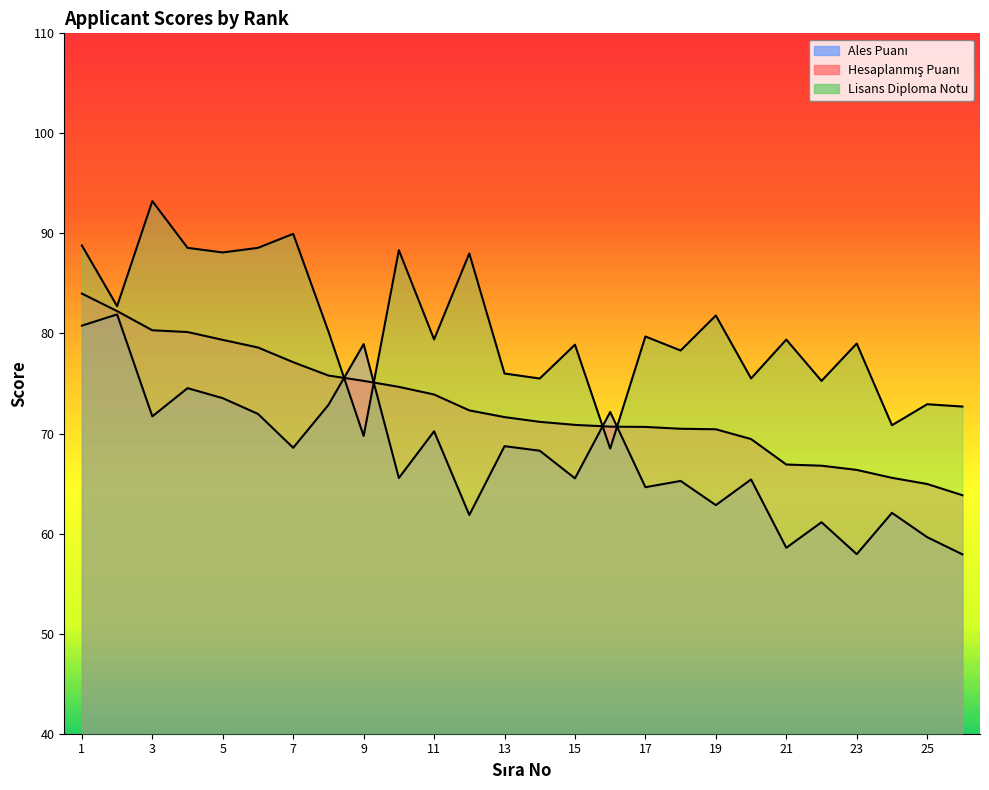

List the series in order of their overall mean, highest first.

Lisans Diploma Notu, Hesaplanmış Puanı, Ales Puanı